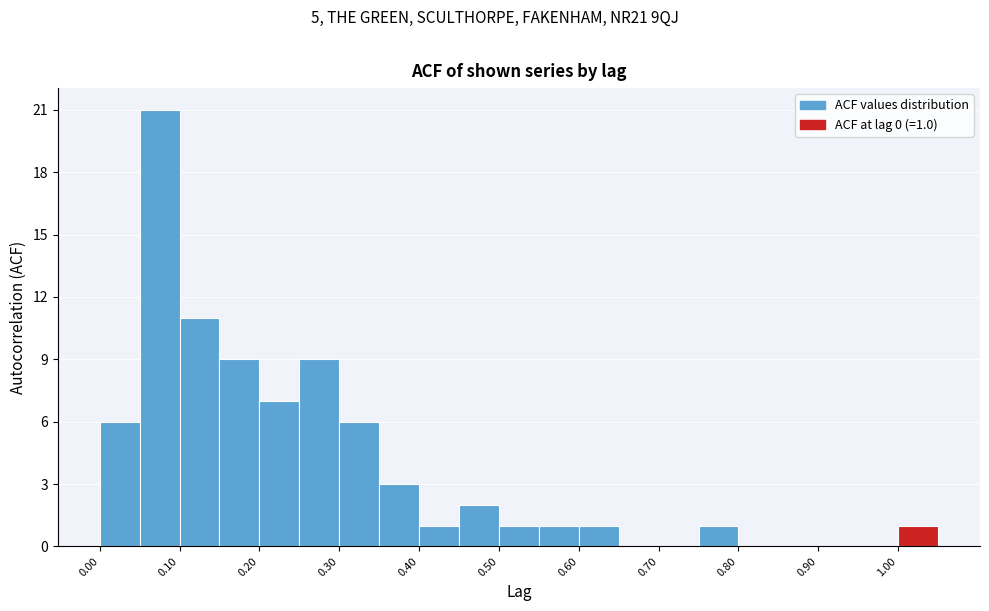

Which range on the x-axis has the tallest bar?

0.05 to 0.10